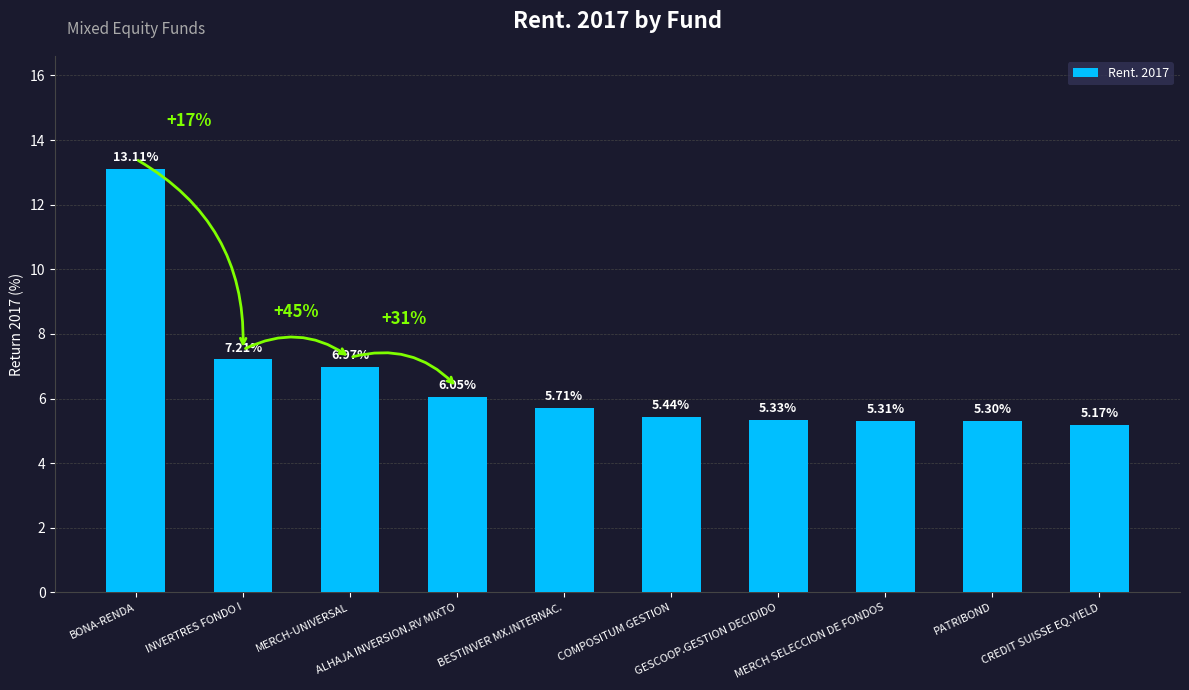

What is the greatest value displayed?

13.1